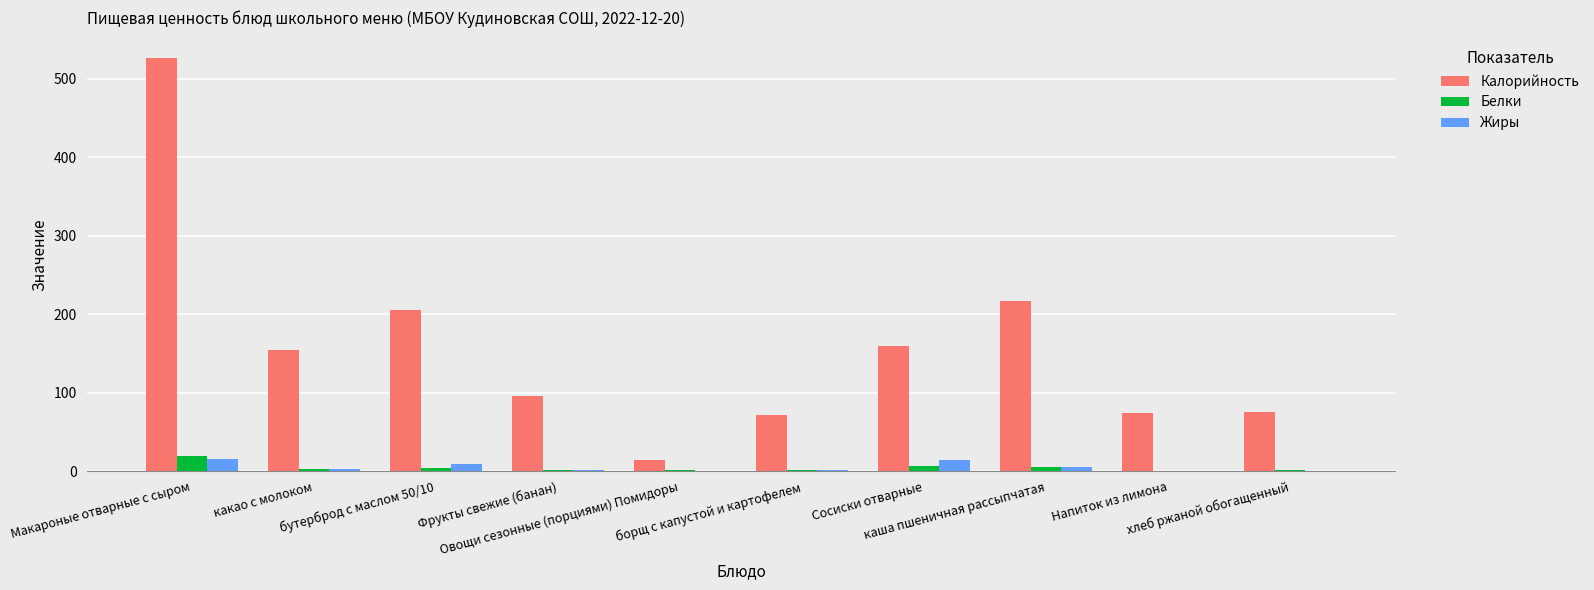

At which label does Калорийность first exceed 155?

Макароные отварные с сыром